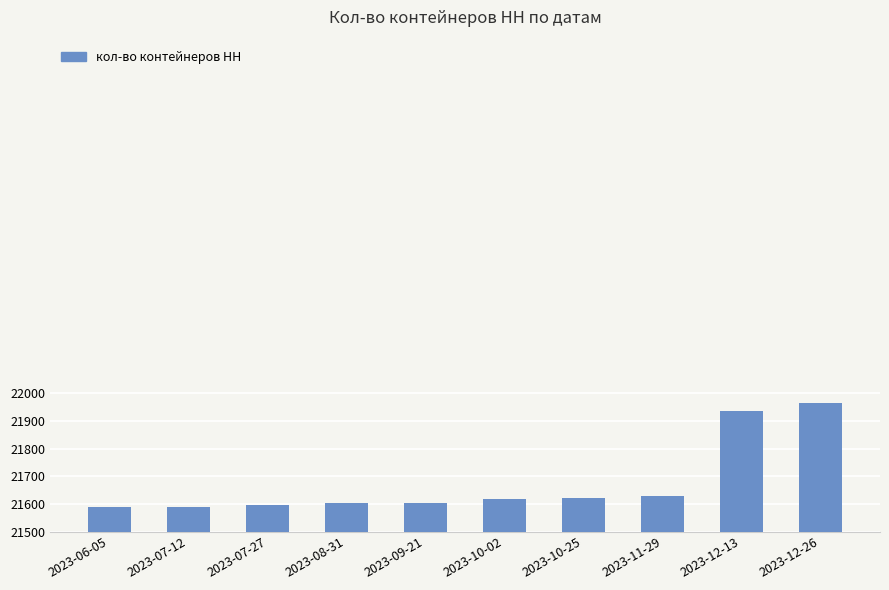

The value at 2023-06-05 is 9209. True or false?

False